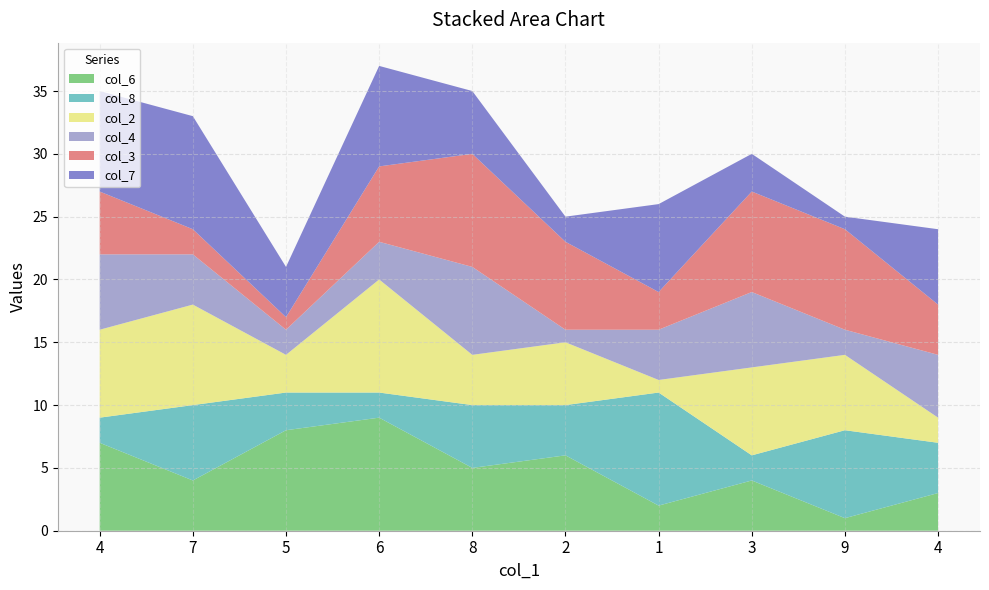

Reading left to right, transcribe all the data shown in this chart.

col_6: 4=7	7=4	5=8	6=9	8=5	2=6	1=2	3=4	9=1	4=3
col_8: 4=2	7=6	5=3	6=2	8=5	2=4	1=9	3=2	9=7	4=4
col_2: 4=7	7=8	5=3	6=9	8=4	2=5	1=1	3=7	9=6	4=2
col_4: 4=6	7=4	5=2	6=3	8=7	2=1	1=4	3=6	9=2	4=5
col_3: 4=5	7=2	5=1	6=6	8=9	2=7	1=3	3=8	9=8	4=4
col_7: 4=8	7=9	5=4	6=8	8=5	2=2	1=7	3=3	9=1	4=6